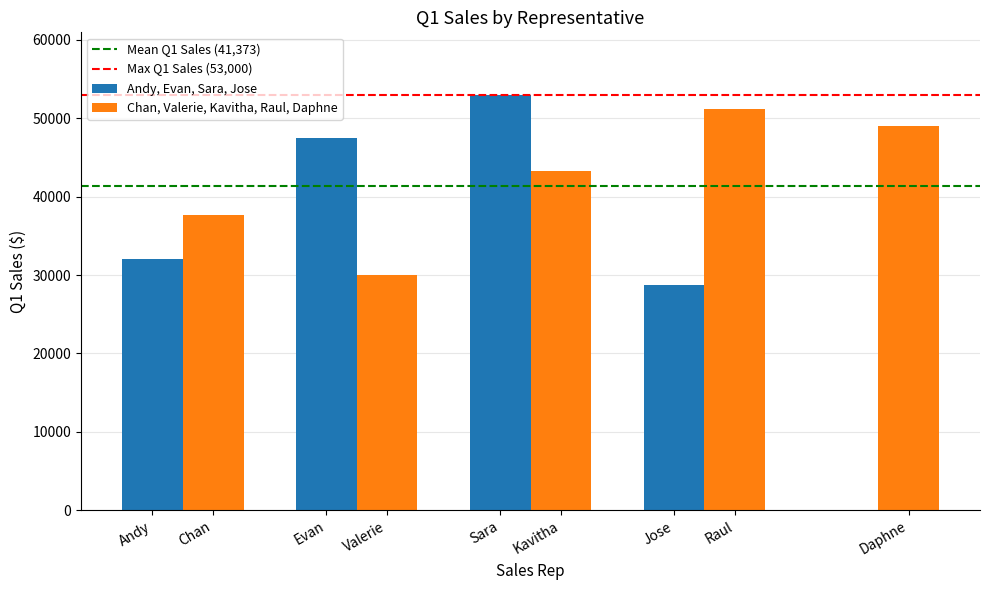

Rank the categories by value from highest to lowest.

Sara, Raul, Daphne, Evan, Kavitha, Chan, Andy, Valerie, Jose